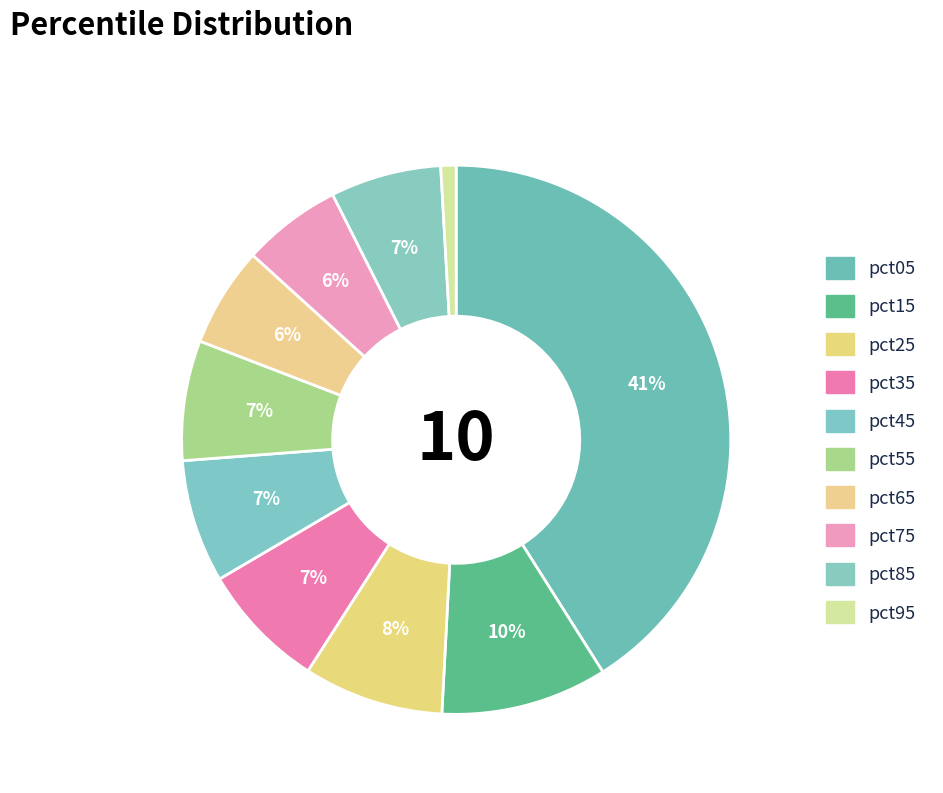

How many slices are in this pie chart?

10